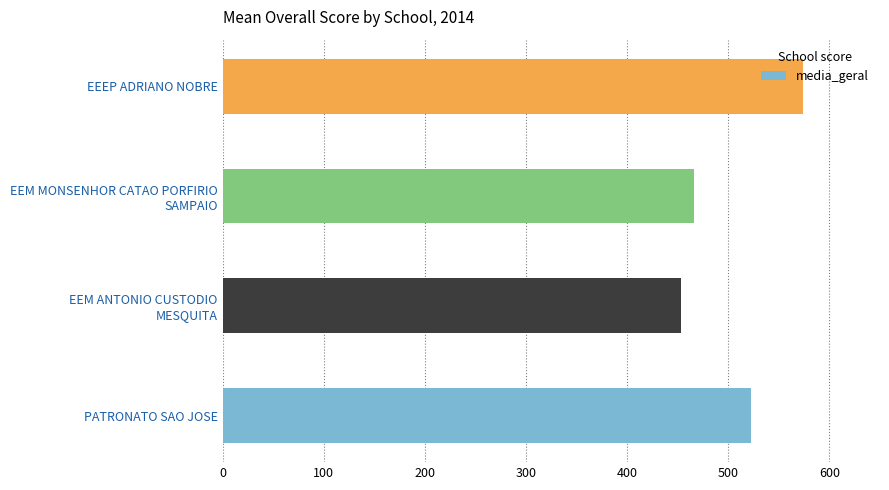

List the labels in order of value, smallest first.

EEM ANTONIO CUSTODIO
MESQUITA, EEM MONSENHOR CATAO PORFIRIO
SAMPAIO, PATRONATO SAO JOSE, EEEP ADRIANO NOBRE